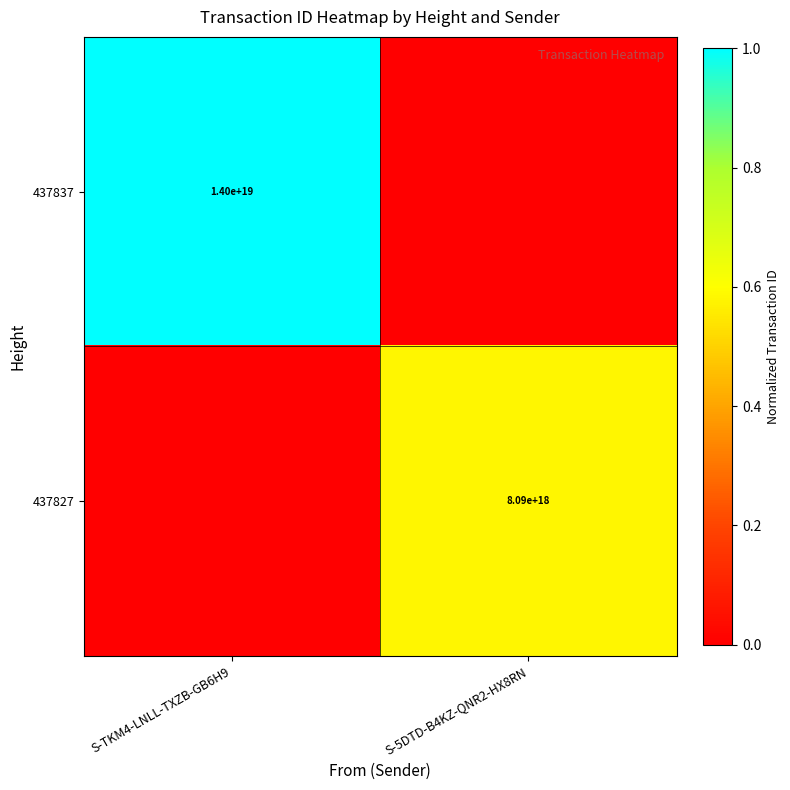

How many series are shown in this chart?

2